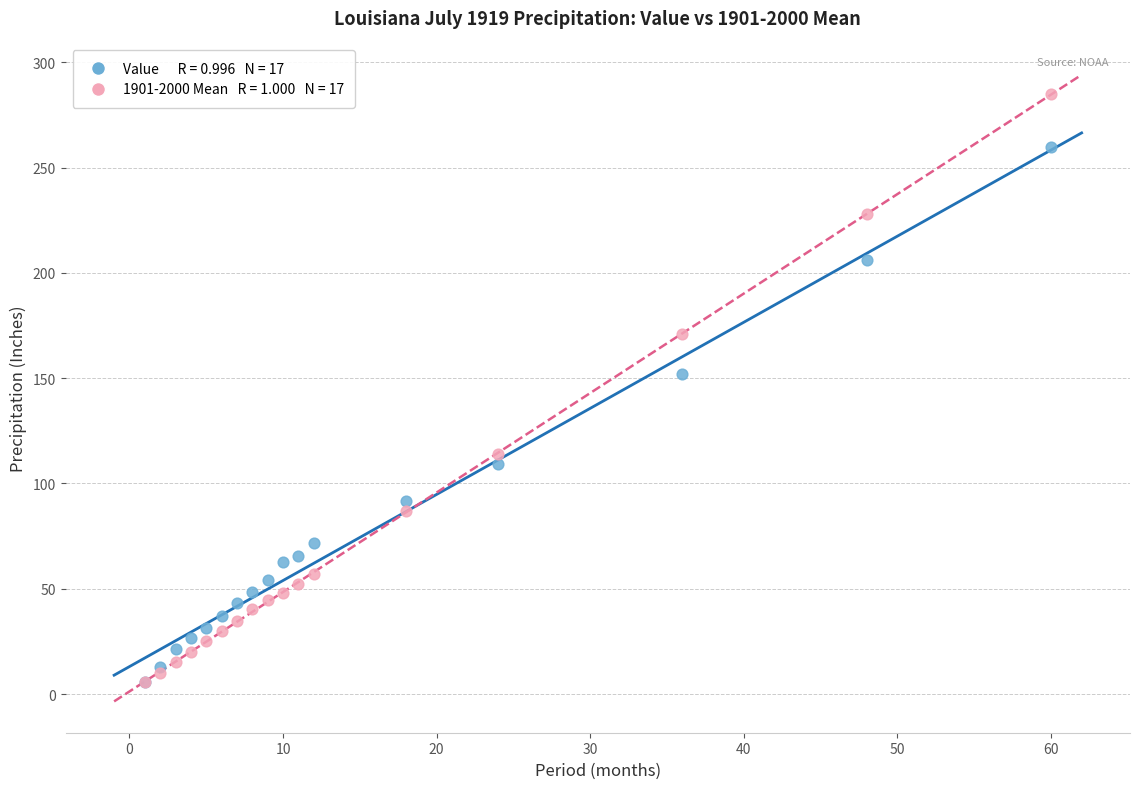

Across all series, what Y value is closest to 145?

152.1